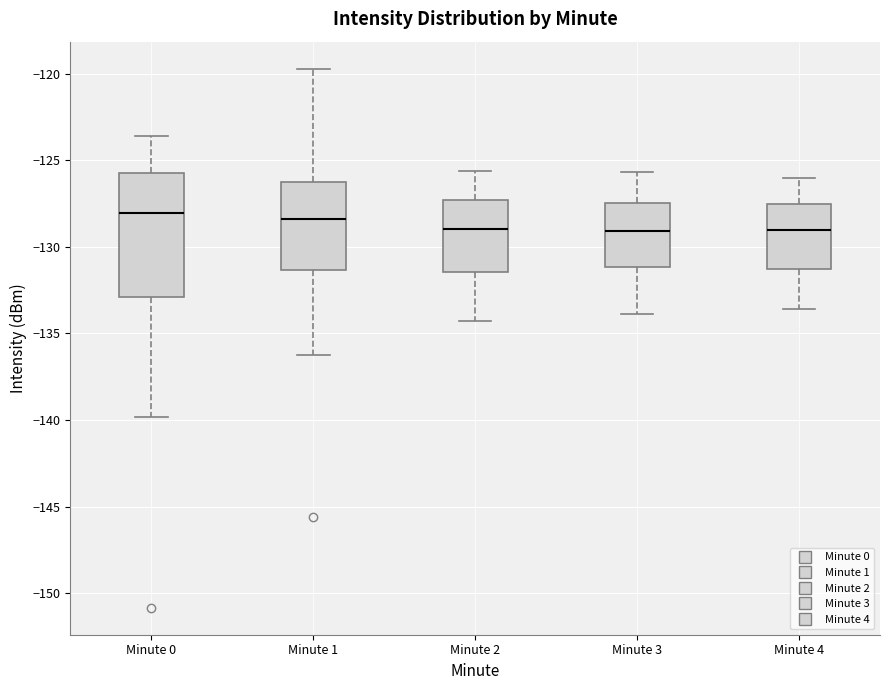

Reading left to right, read every box against the y-axis: the position of its median line, the range the box covers, and the ends of its whiskers. The values are not printed on the chart, so give them approximately, as read against the axis.

Minute 0: median -128.0, box -133.0 to -126.0, whiskers -140.0 to -123.5
Minute 1: median -128.5, box -131.5 to -126.5, whiskers -136.5 to -119.5
Minute 2: median -129.0, box -131.5 to -127.5, whiskers -134.5 to -125.5
Minute 3: median -129.0, box -131.0 to -127.5, whiskers -134.0 to -125.5
Minute 4: median -129.0, box -131.5 to -127.5, whiskers -133.5 to -126.0